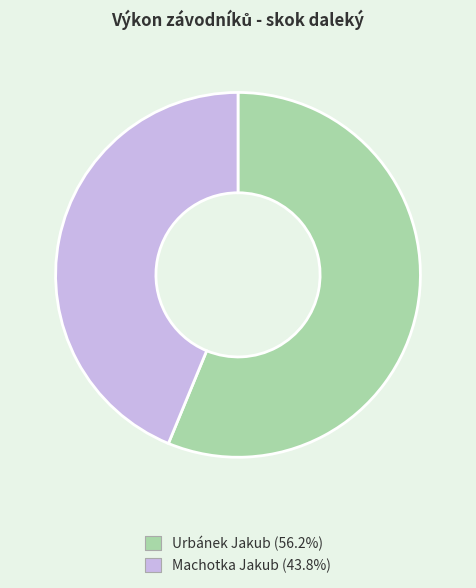

Between Machotka Jakub and Urbánek Jakub, which is larger?

Urbánek Jakub